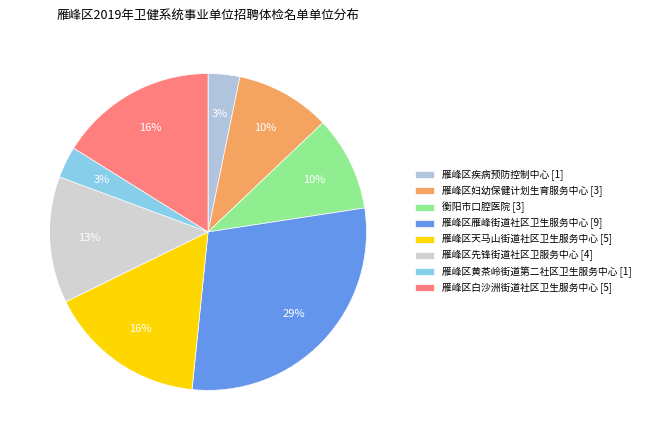

Is it true that 雁峰区黄茶岭街道第二社区卫生服务中心 [1] is 10% of the pie?

False